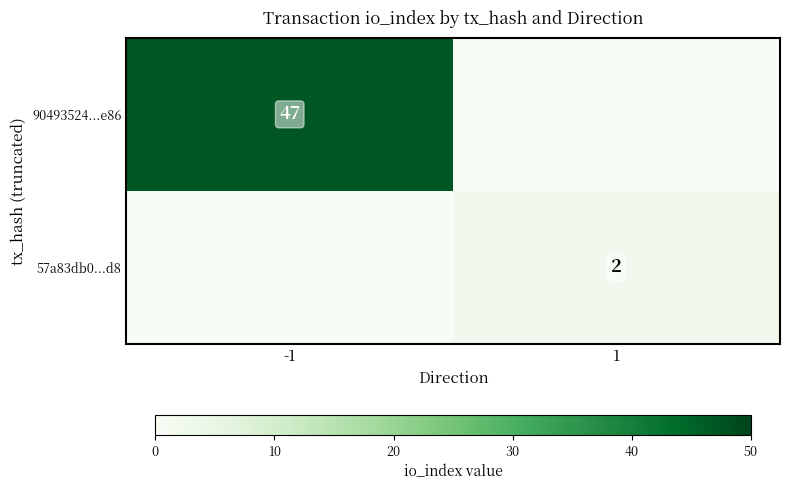

Is it true that 90493524...e86 equals 47 at -1?

True